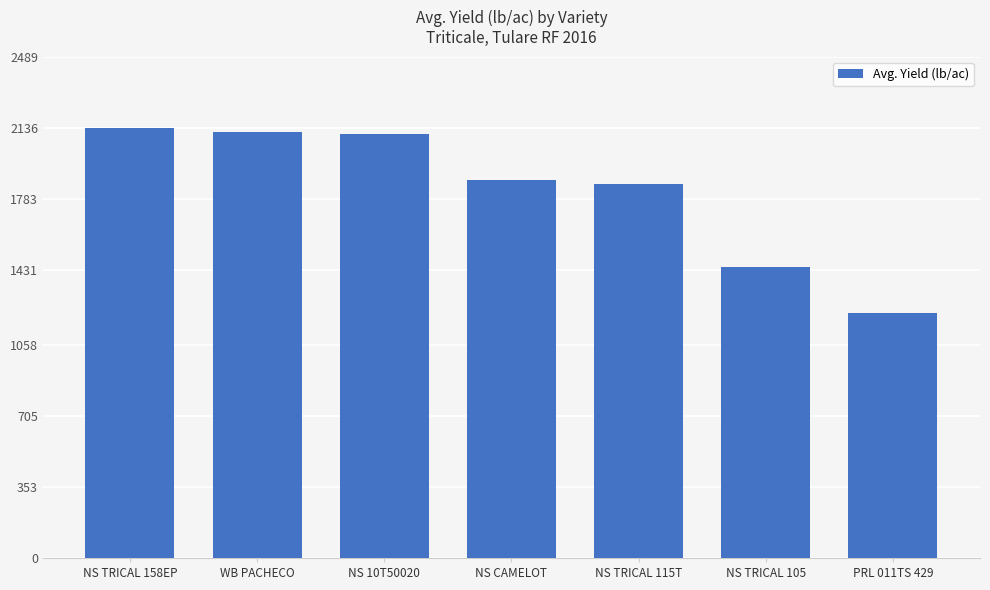

Reading left to right, transcribe all the data shown in this chart.

103.0	102.0	101.6	90.6	89.6	69.8	58.5